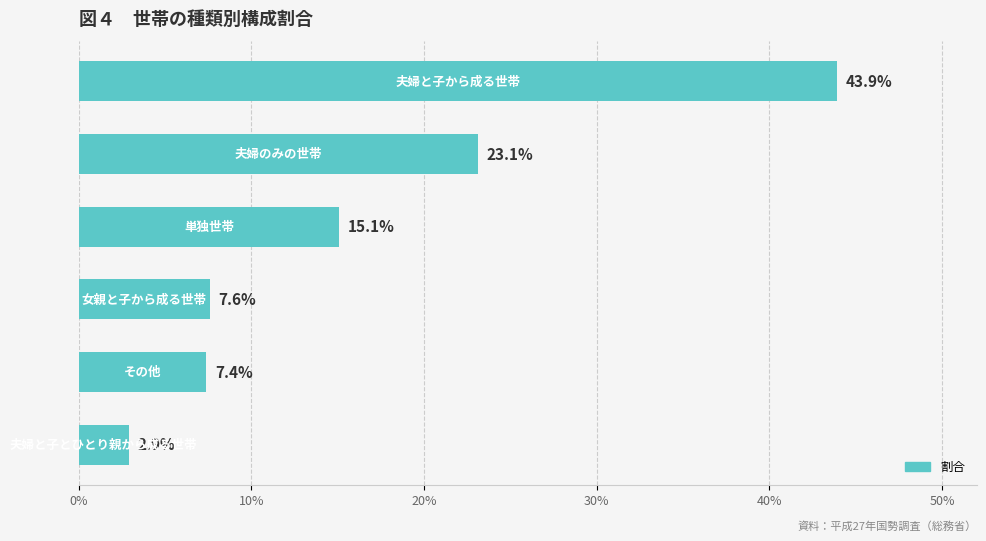

Are the bars horizontal?

Yes